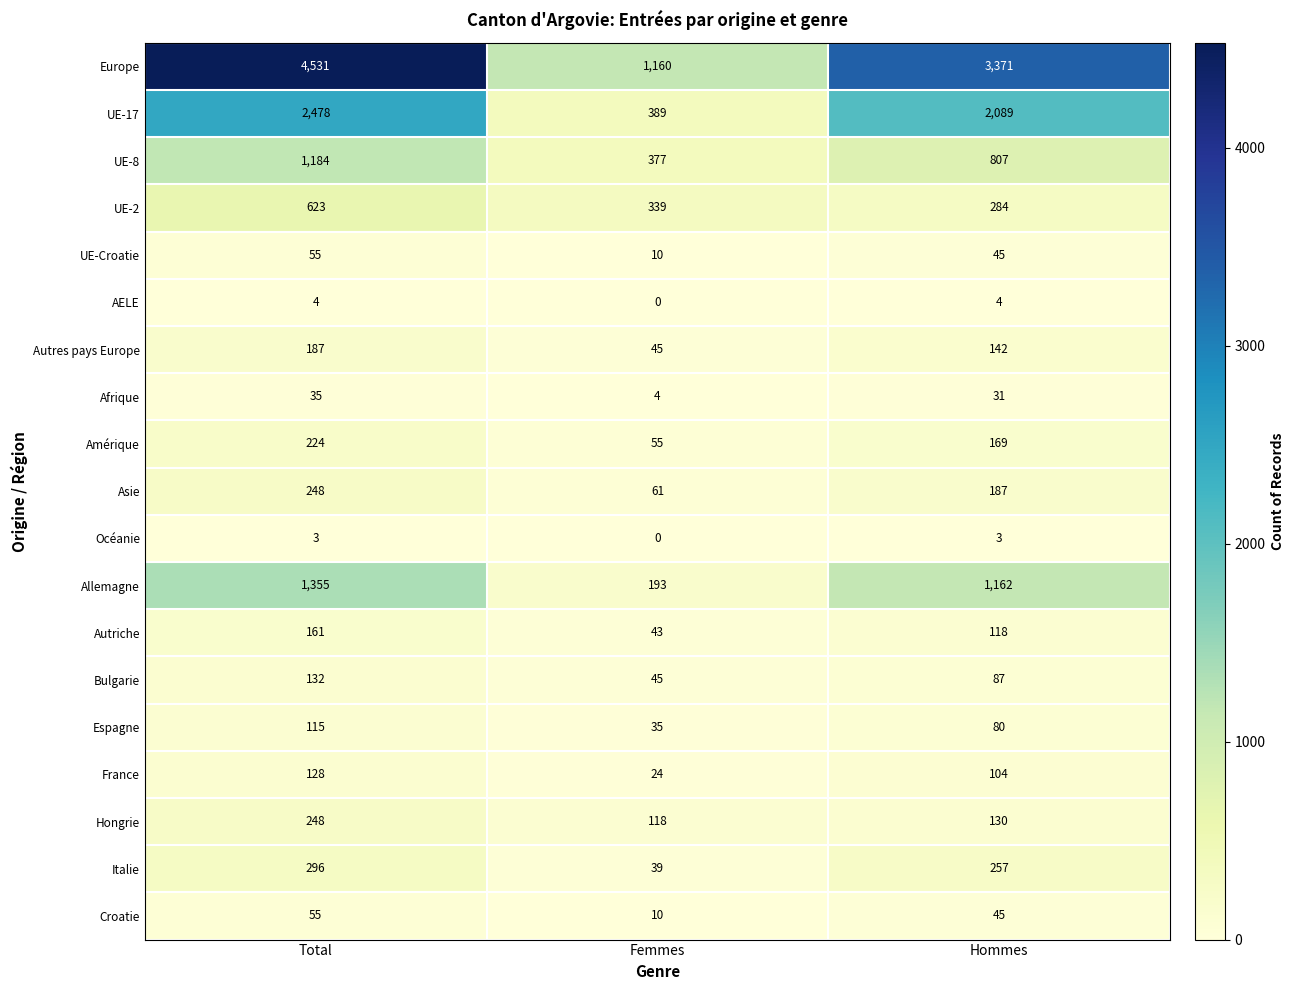

The value of AELE at Total is 7. True or false?

False